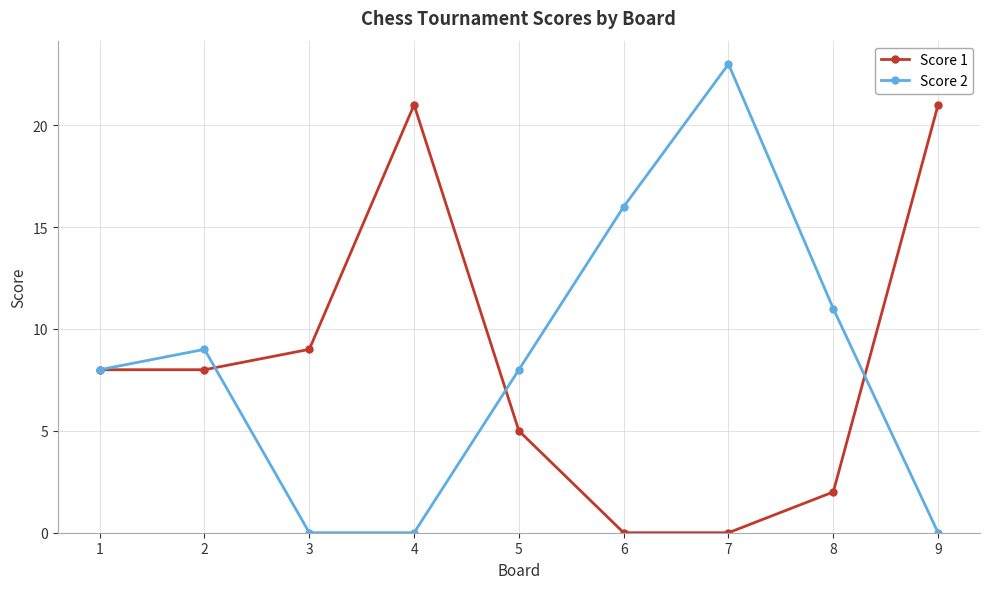

What is the spread (max minus min) of values at 7?

23